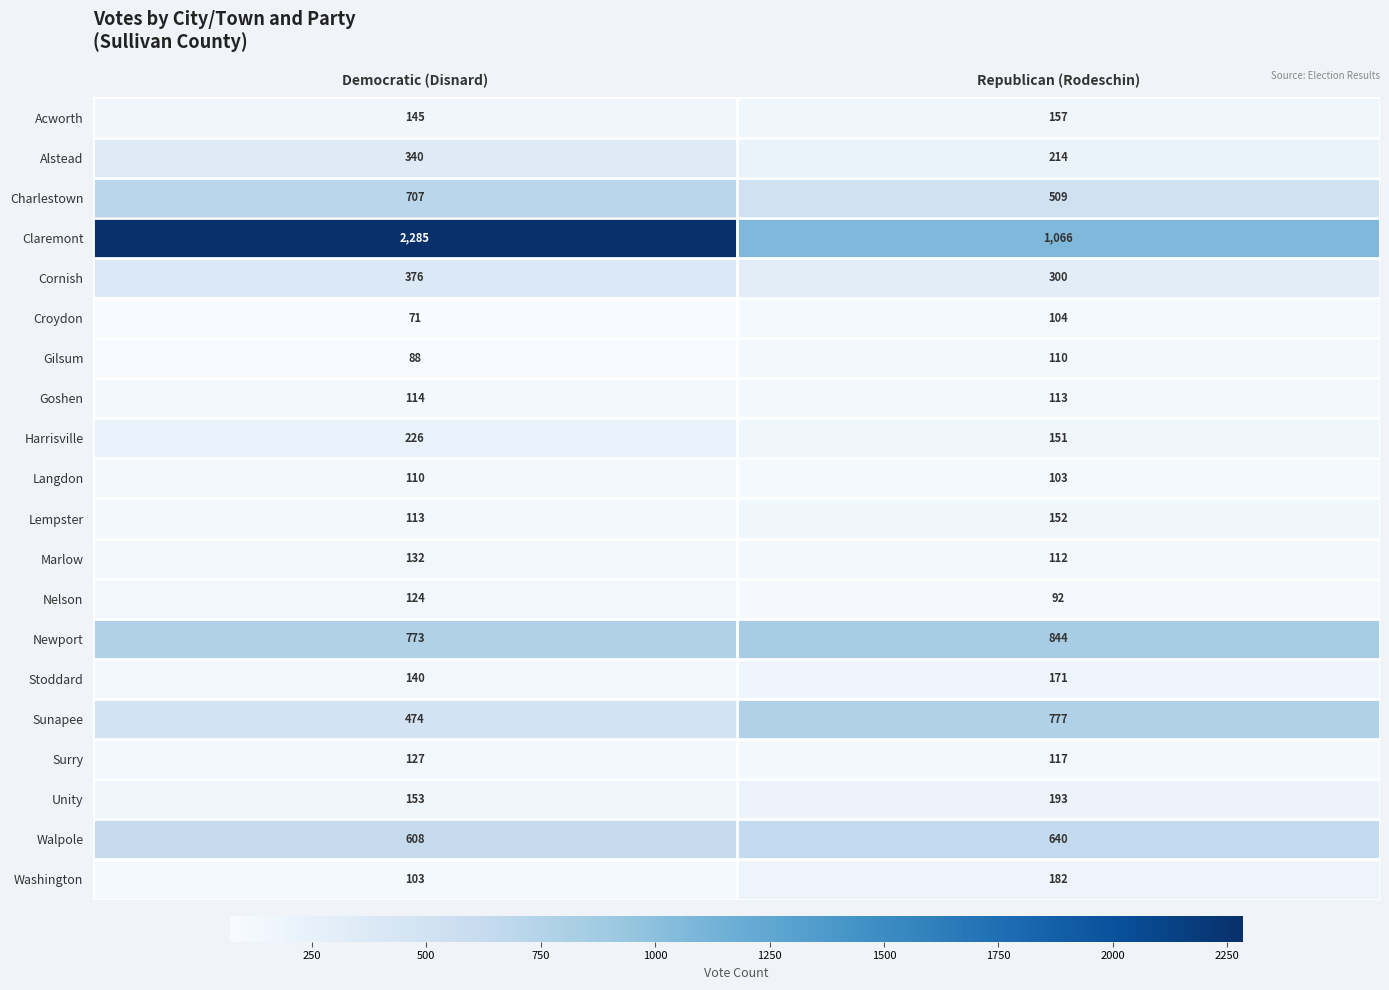

At which label is Croydon closest to 87?

Democratic (Disnard)